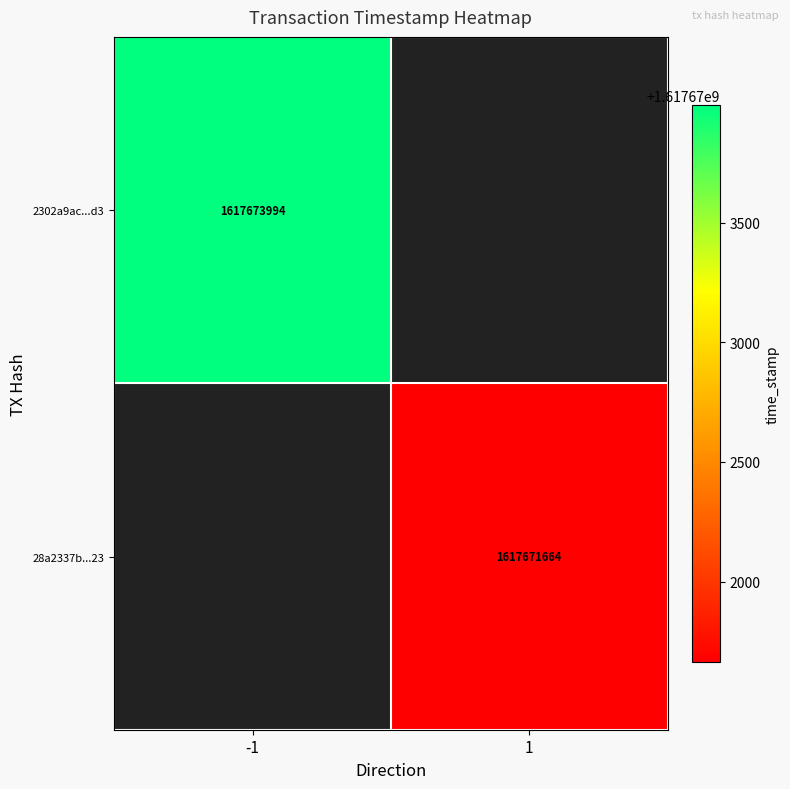

The value of 2302a9ac...d3 at -1 is 1617673994. True or false?

True